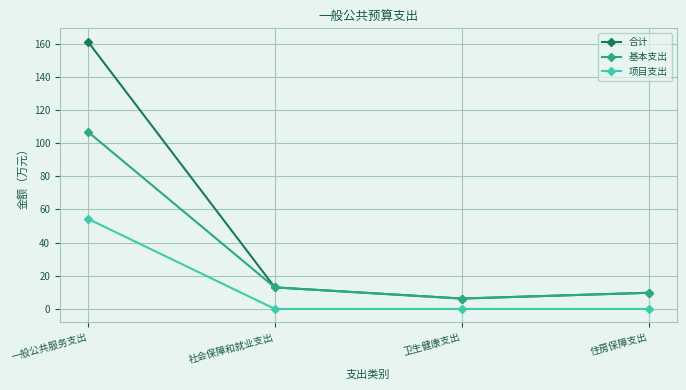

True or false: 项目支出 and 基本支出 cross at least once.

False